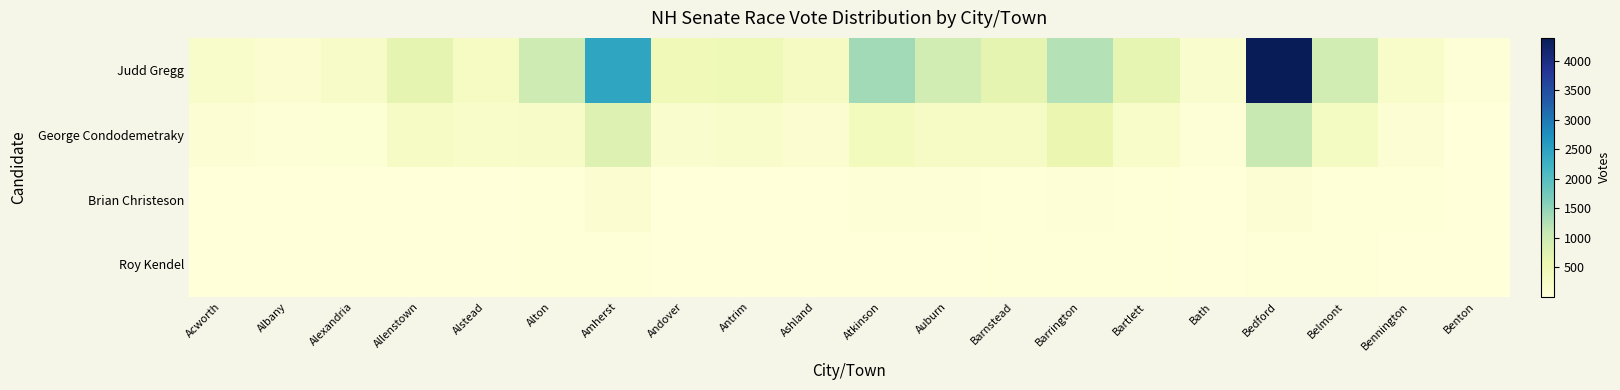

Count the number of categories in the chart.

20